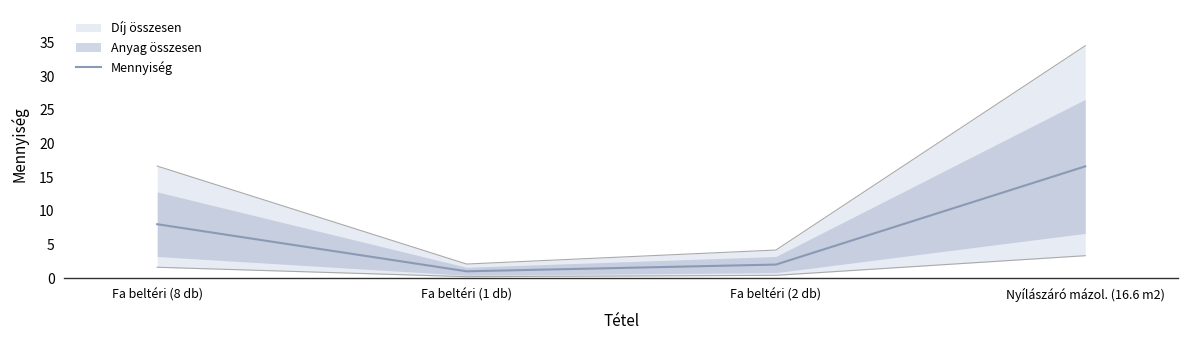

Reading right to left, what are all the values shown in this chart?

16.6	2.0	1.0	8.0